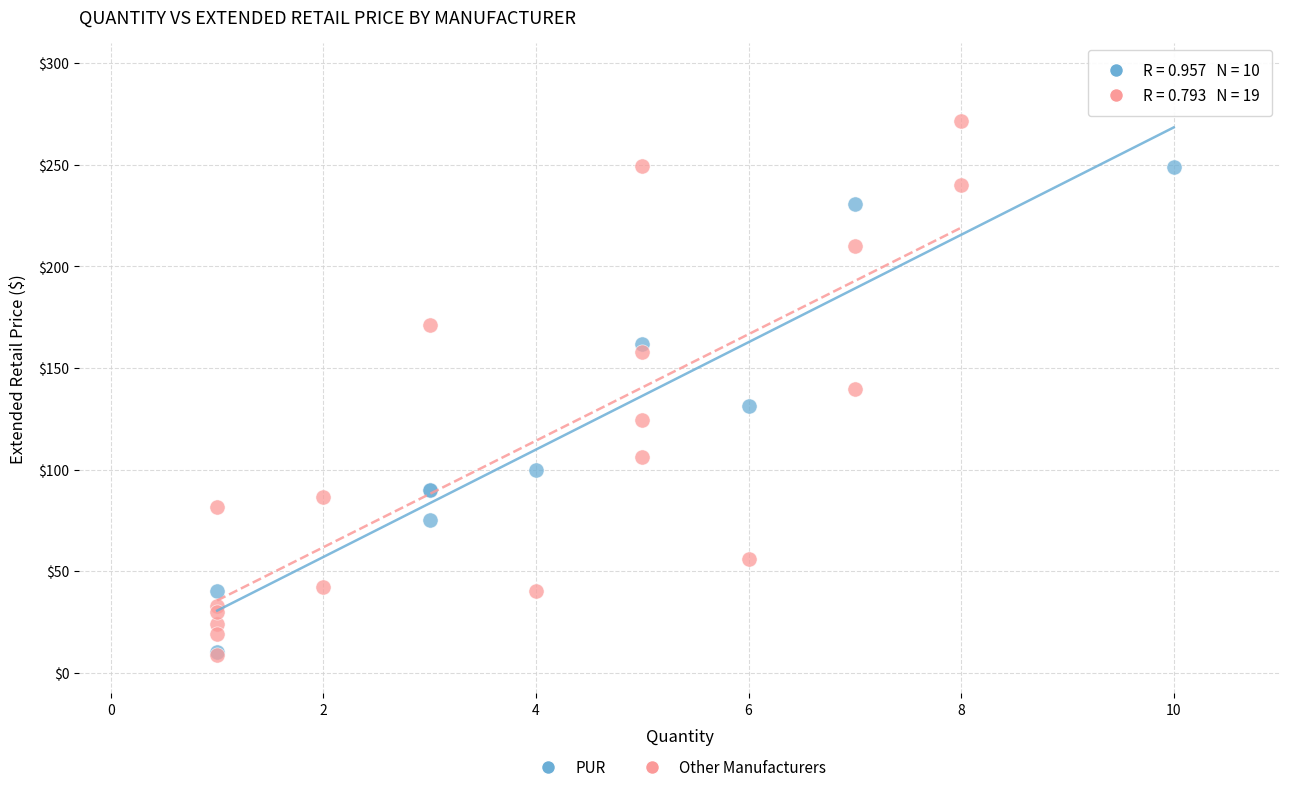

Which series contains the highest Y value?

Other Manufacturers